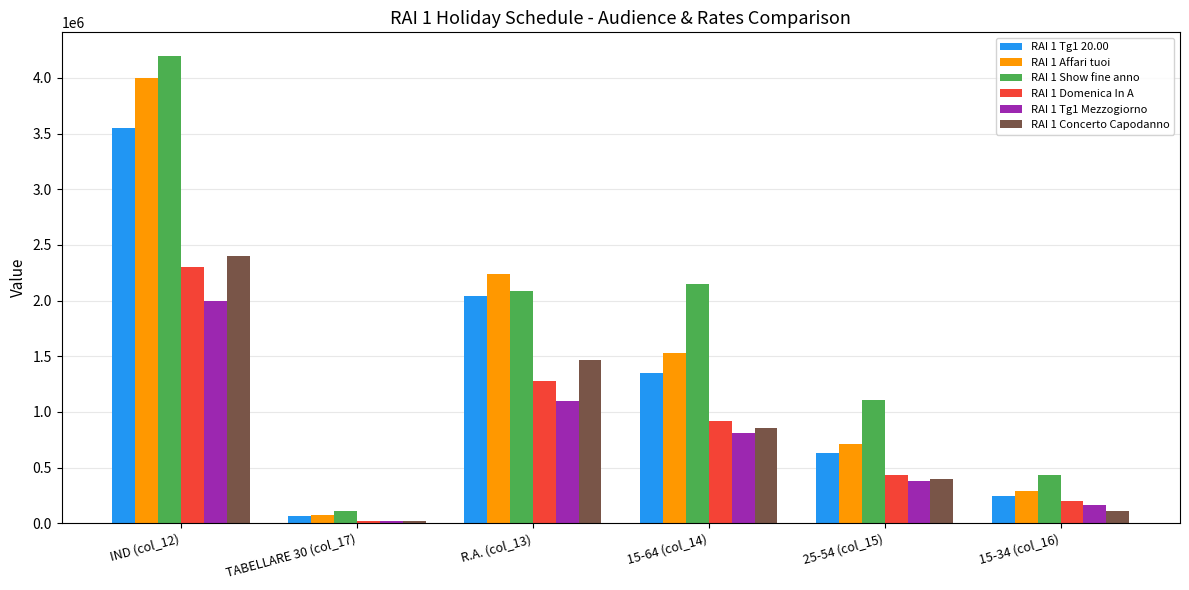

Which category has the lowest value across all series?

TABELLARE 30 (col_17)